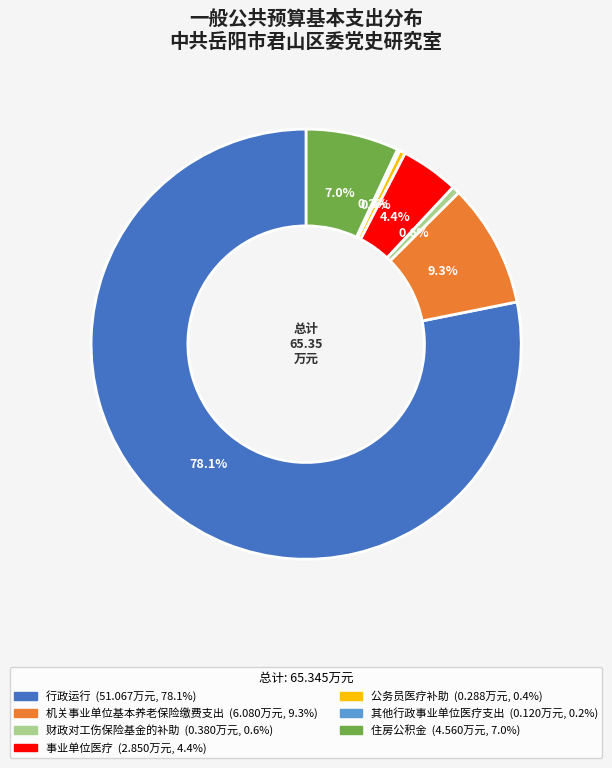

Is 行政运行 the majority of the pie?

Yes